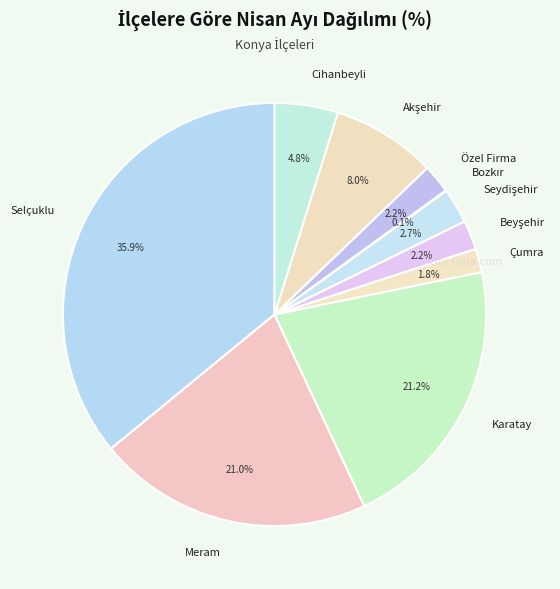

Approximately how many times larger is the value at Karatay compared to Cihanbeyli?

4.4